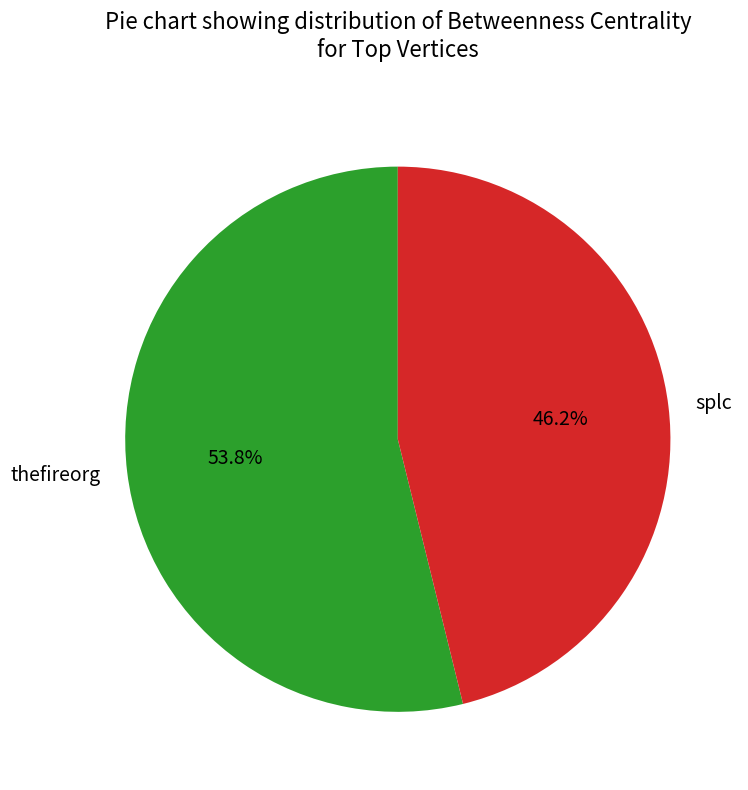

To the nearest percent, what is the difference between the thefireorg and splc slice percentages?

8%